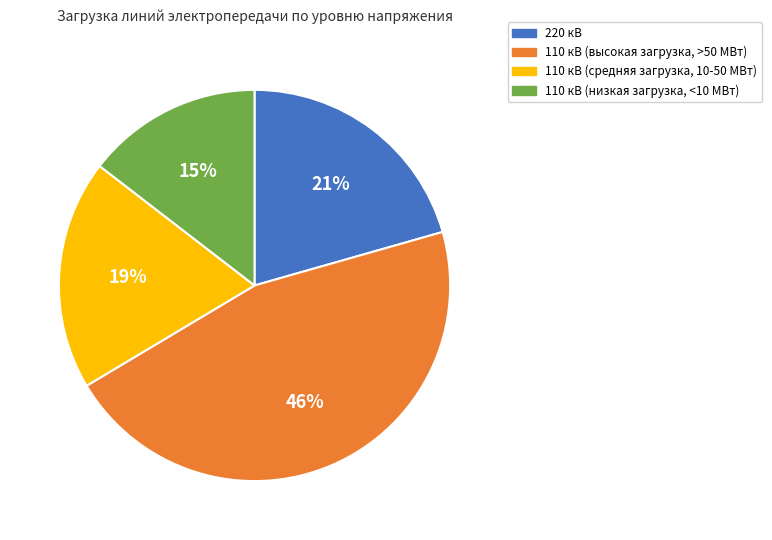

Is there any slice that represents more than half of the pie?

No